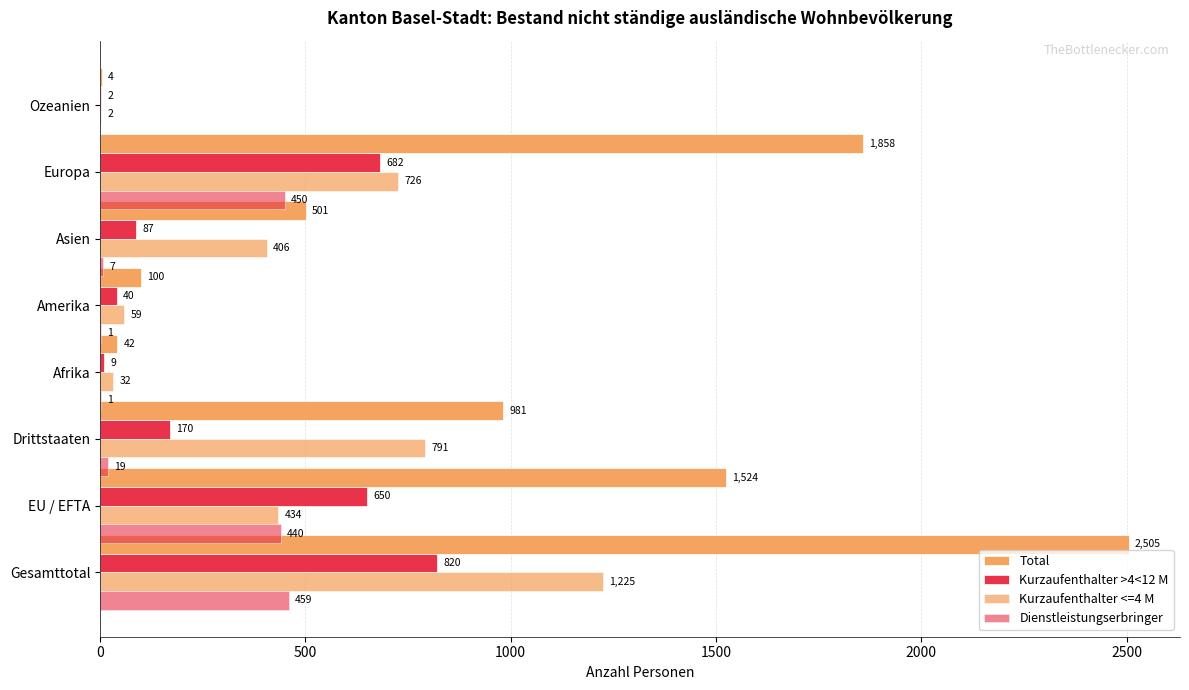

What is the maximum value for Dienstleistungserbringer?

459